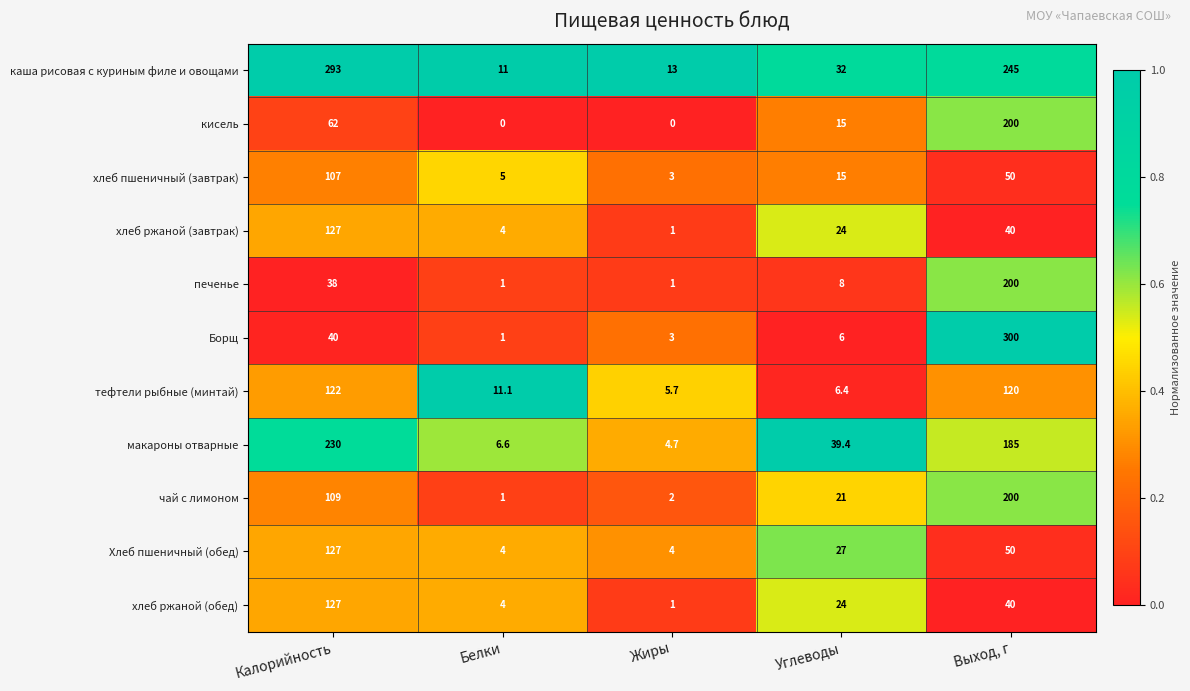

Count the number of categories in the chart.

5